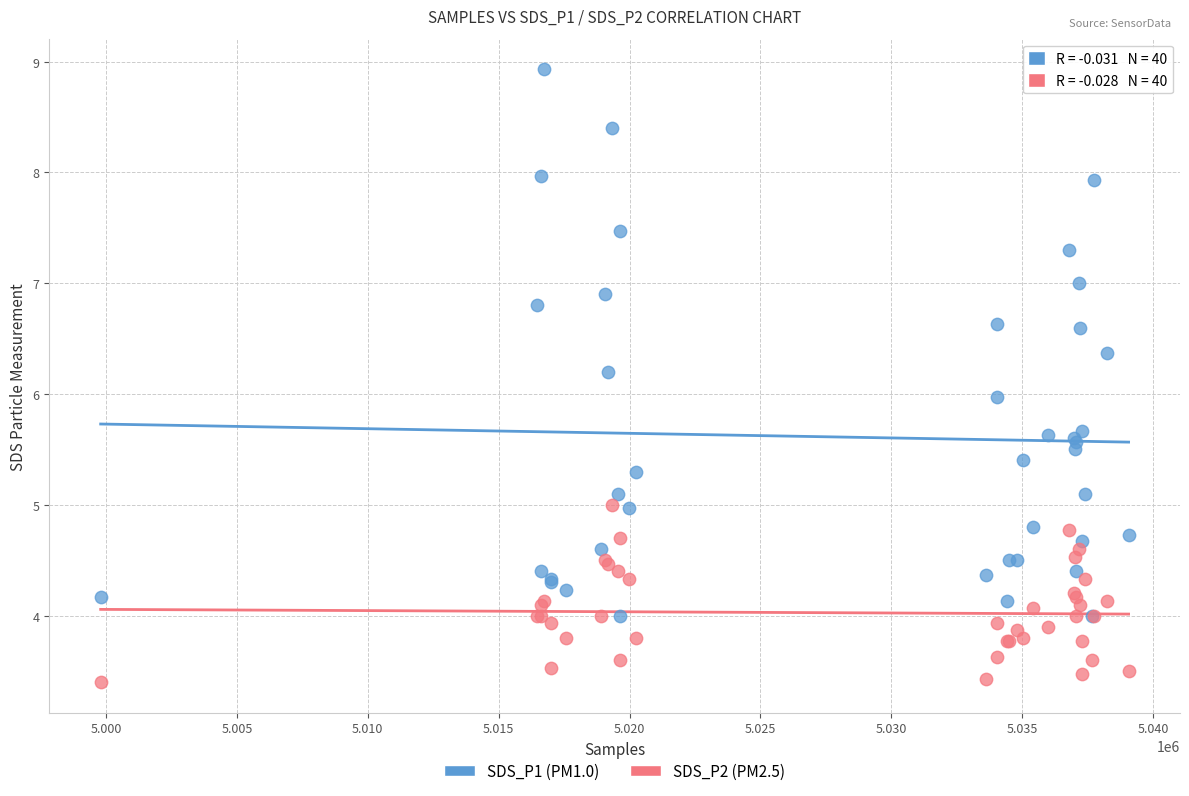

Which series reaches the maximum Y coordinate?

SDS_P1 (PM1.0)